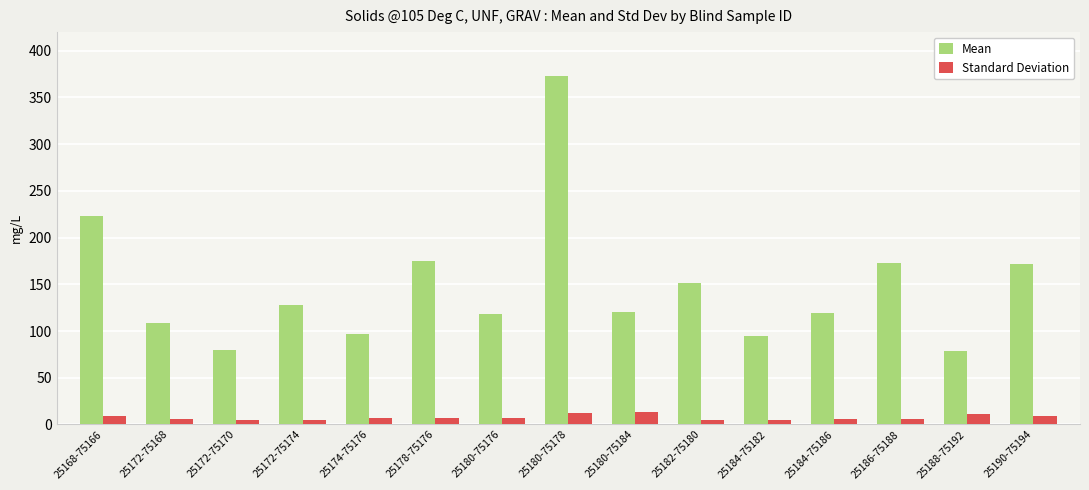

What is the difference between the second highest and second lowest values in the Mean series?

144.2